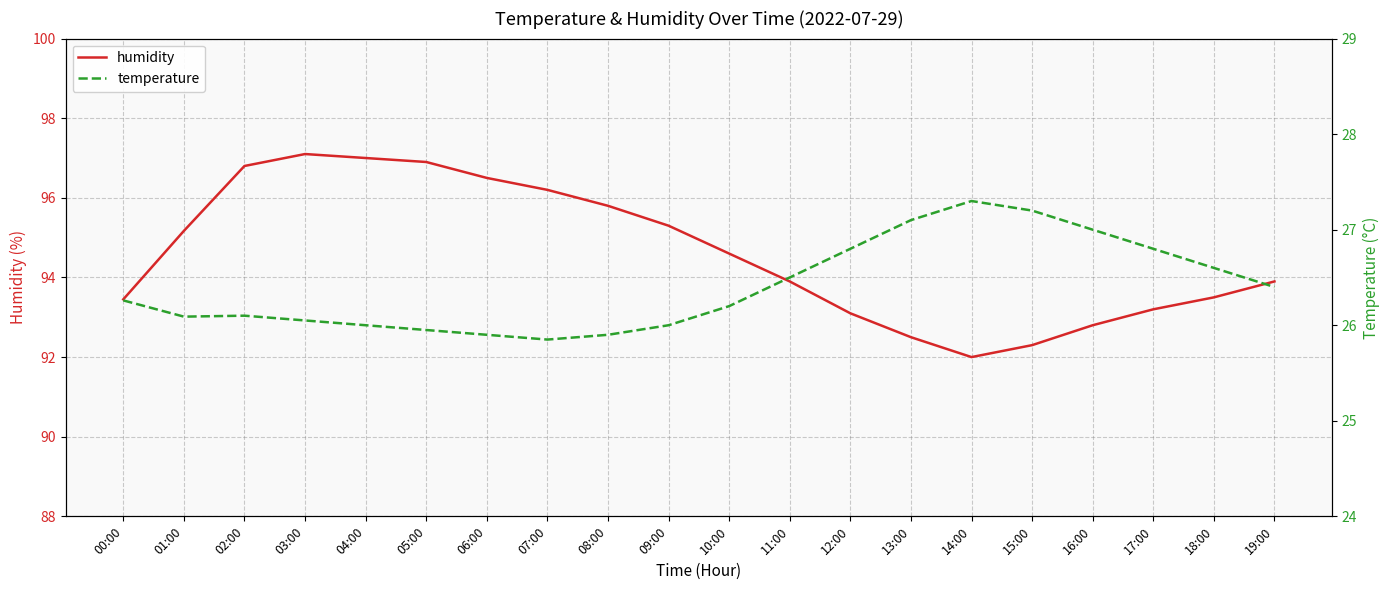

What position from the right is 02:00?

18